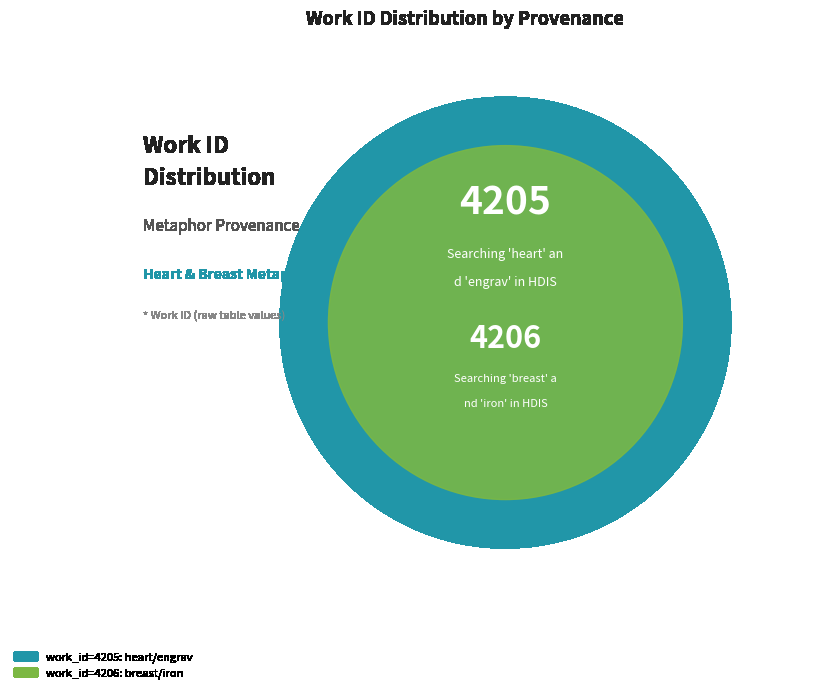

What percentage do Searching 'breast' and 'iron' in HDIS and Searching 'heart' and 'engrav' in HDIS together represent?

100.0%